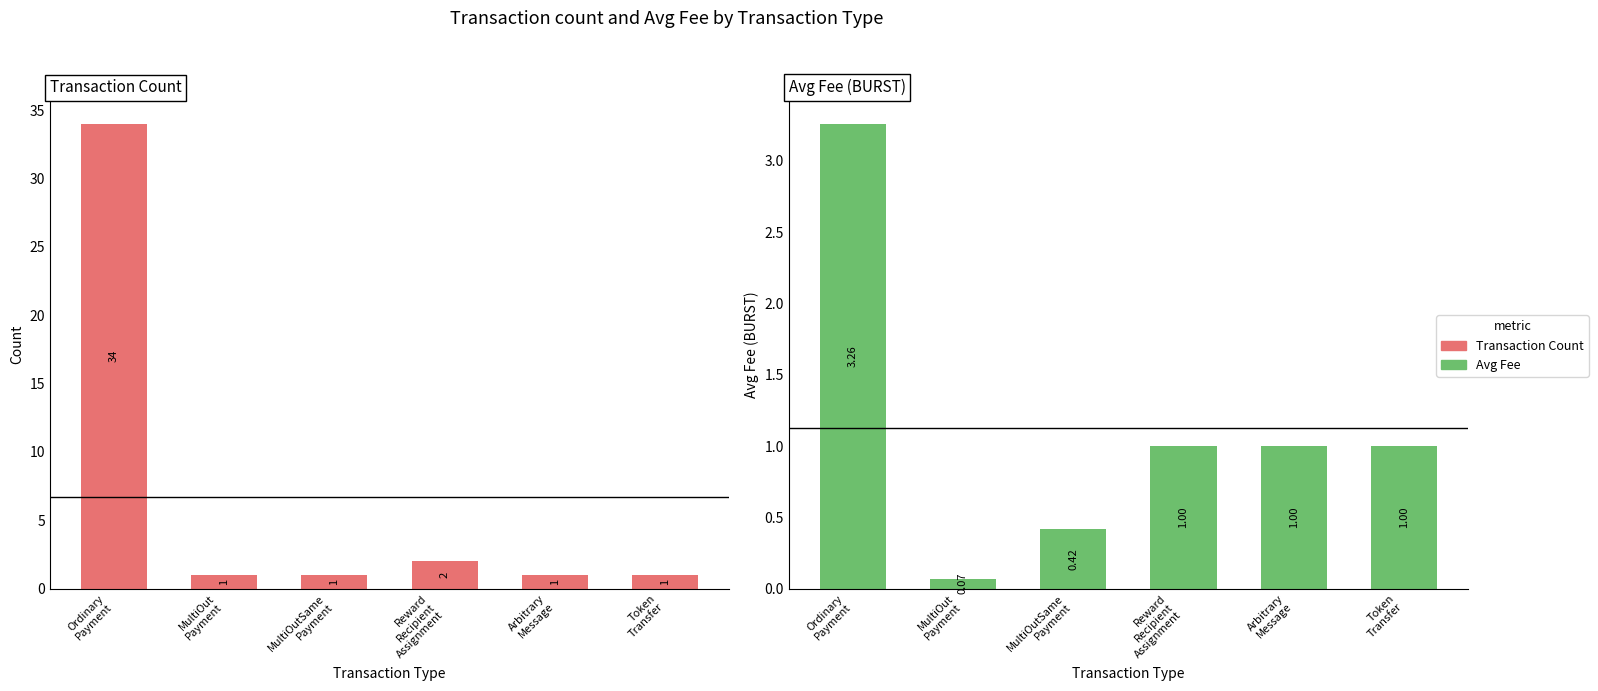

The Transaction Count series shows 0.8 at Reward
Recipient
Assignment. True or false?

False